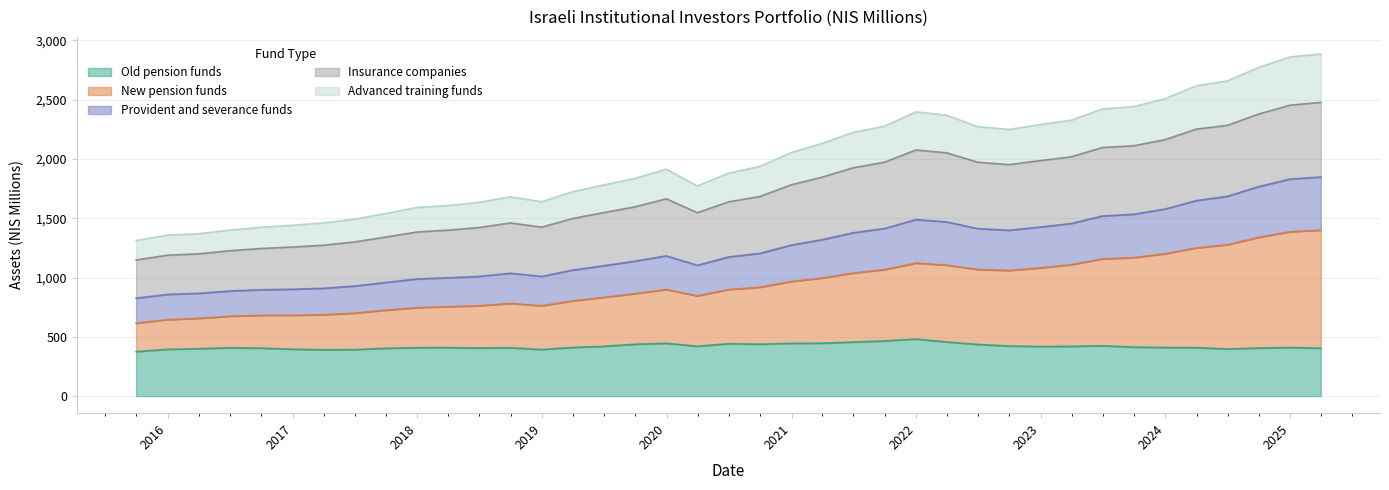

What is the difference between the highest and lowest values at 2019-03-31?

1313.7